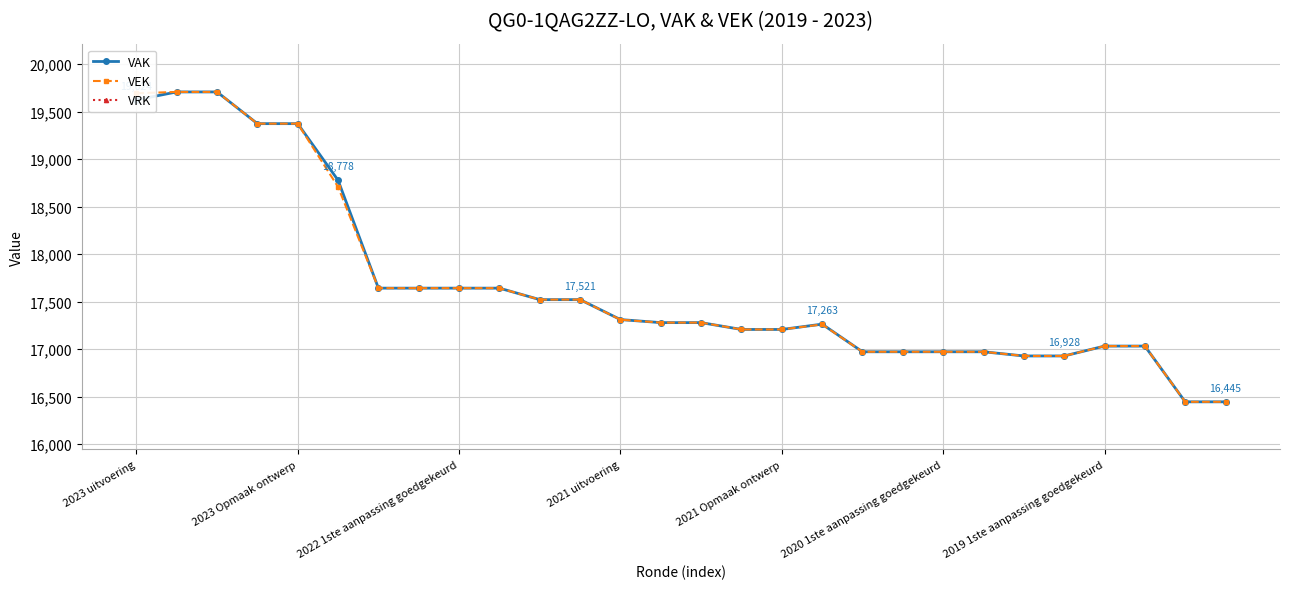

The value of VEK at 2022 1ste aanpassing goedgekeurd is 17642. True or false?

True